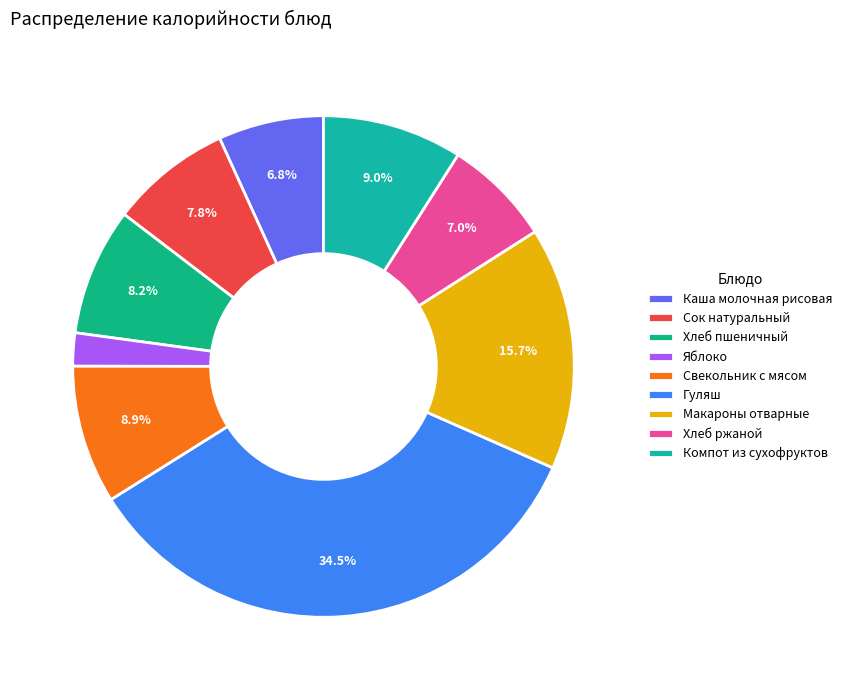

What percentage is the Яблоко slice, to the nearest percent?

2%